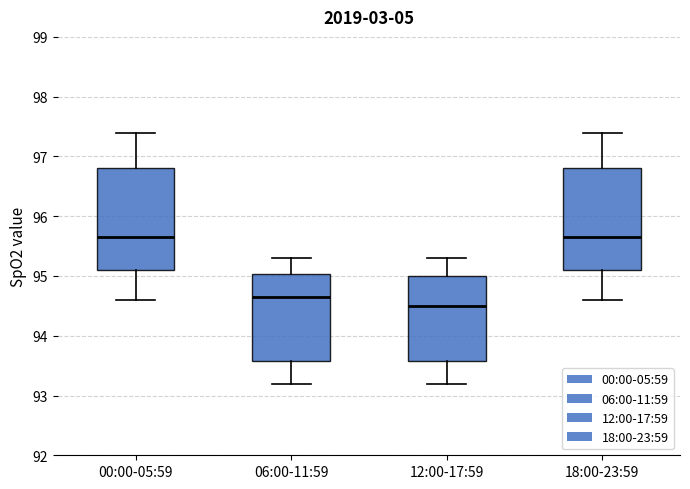

Reading left to right, transcribe this box plot: for each box, give where its median line is, the range the box spans, and where its two whiskers end, as read against the y-axis. The values are not printed on the chart, so give them approximately, as read against the axis.

00:00-05:59: median 95.7, box 95.1 to 96.8, whiskers 94.6 to 97.4
06:00-11:59: median 94.7, box 93.6 to 95.0, whiskers 93.2 to 95.3
12:00-17:59: median 94.5, box 93.6 to 95.0, whiskers 93.2 to 95.3
18:00-23:59: median 95.7, box 95.1 to 96.8, whiskers 94.6 to 97.4